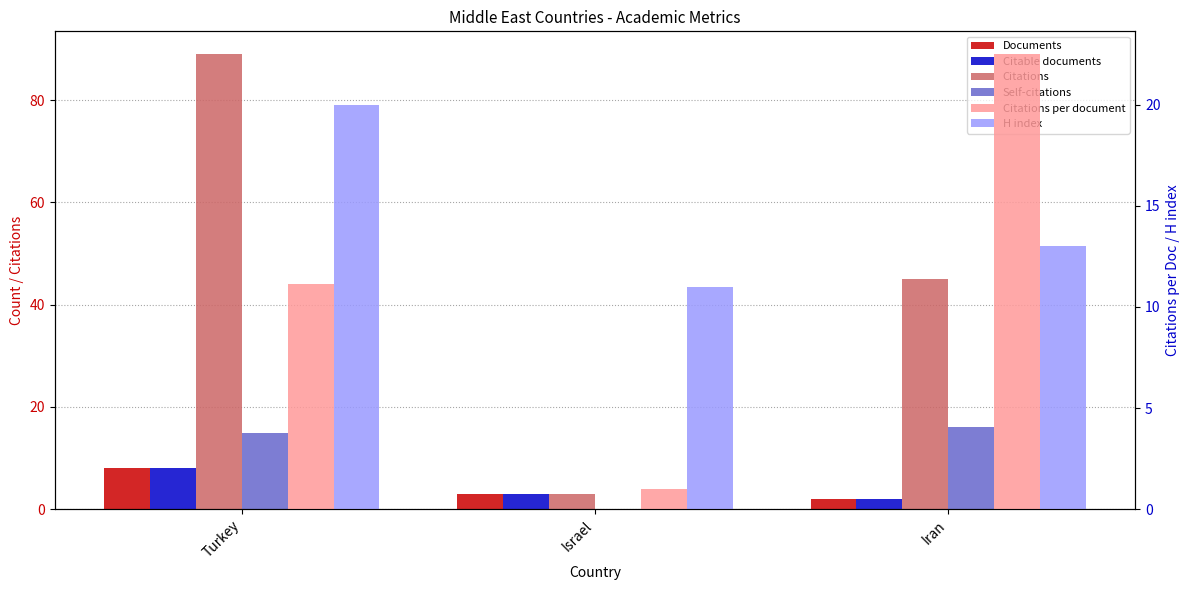

What is the label of the 1st bar from the right?

Iran